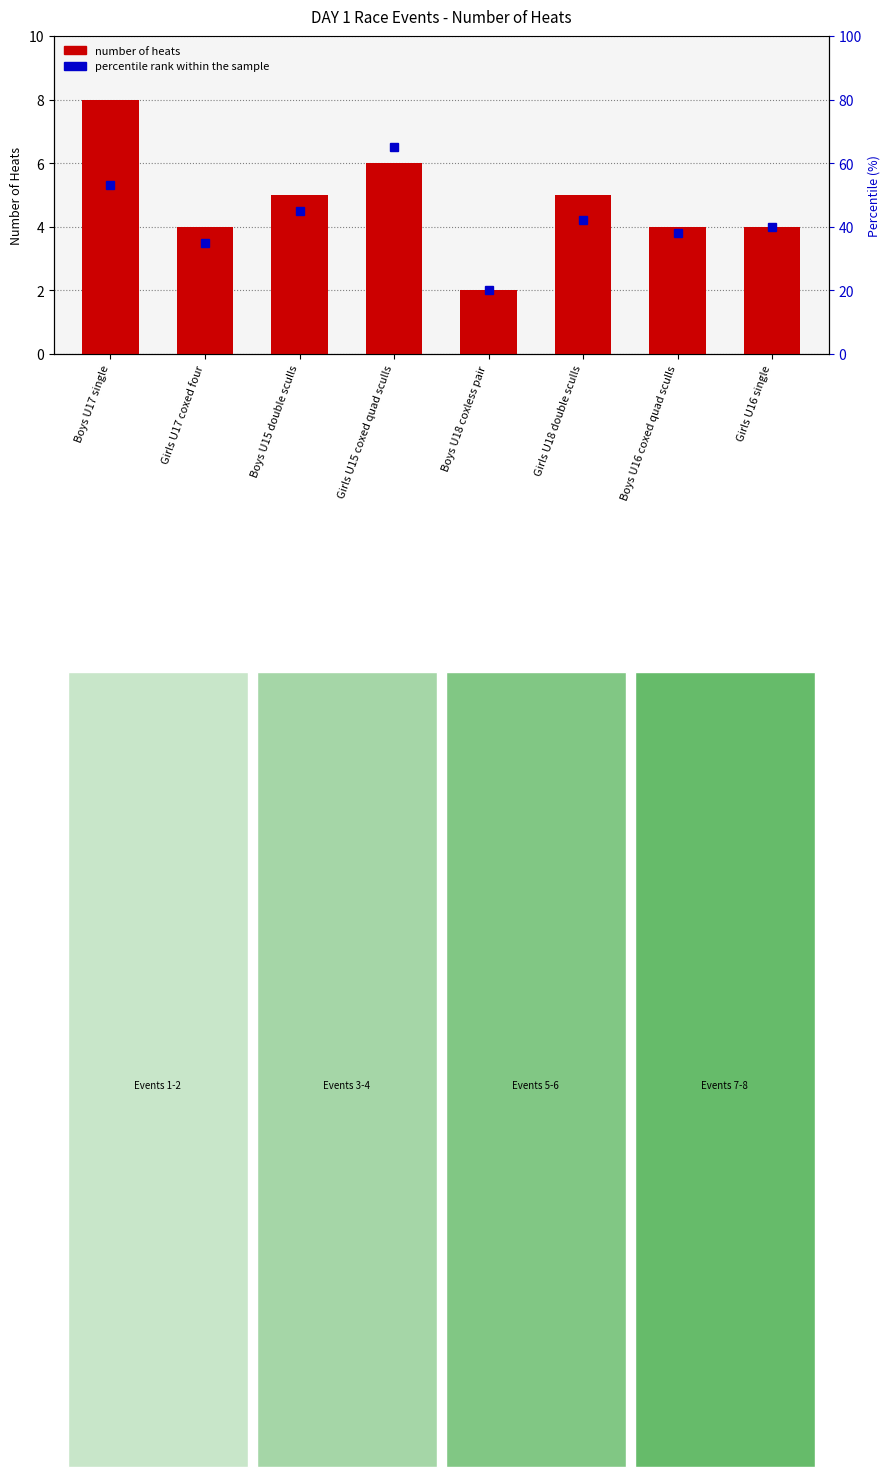

What is the total value across all series at Girls U15 coxed quad sculls?

71